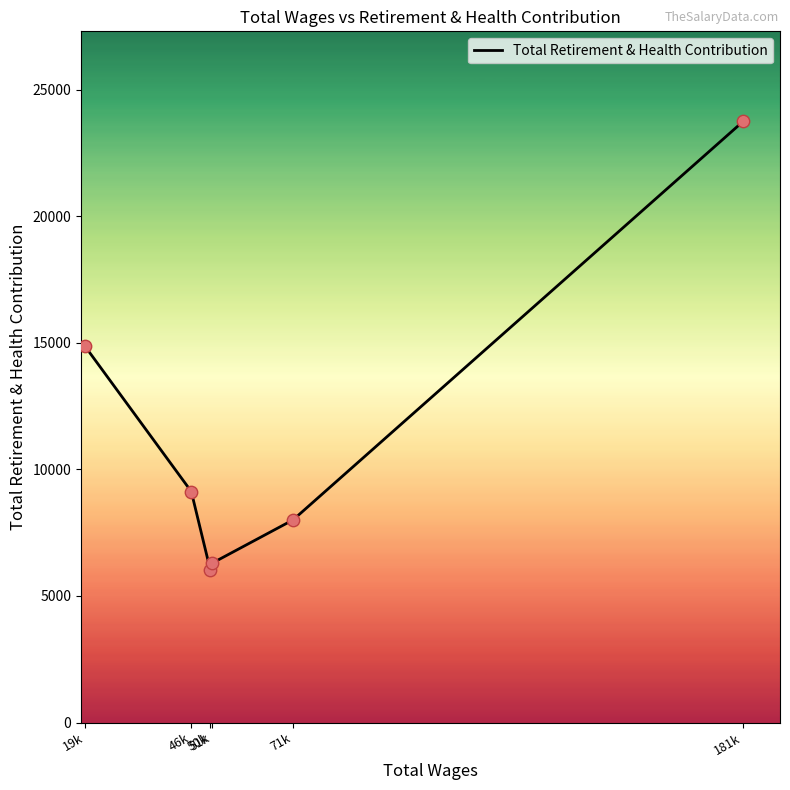

Between 46k and 51k, which is larger?

46k